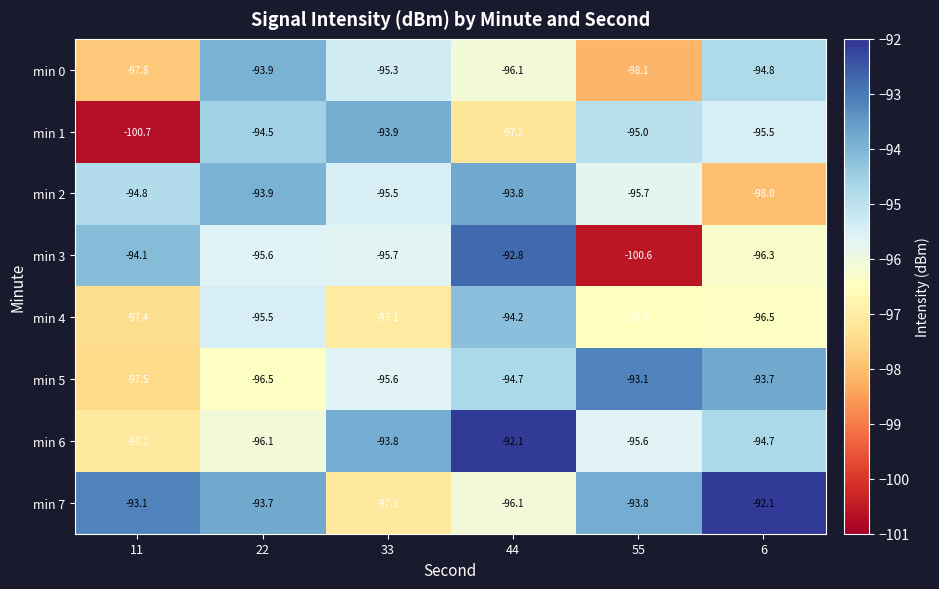

Where does the min 4 series first go above -96?

22